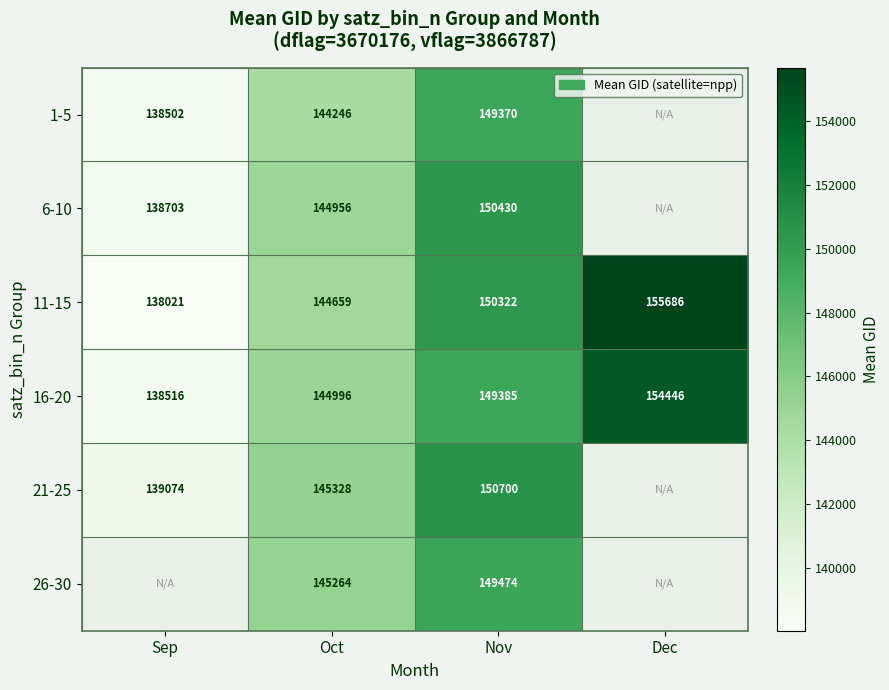

Is the value of 11-15 at Dec greater than the value of 1-5 at Nov?

Yes